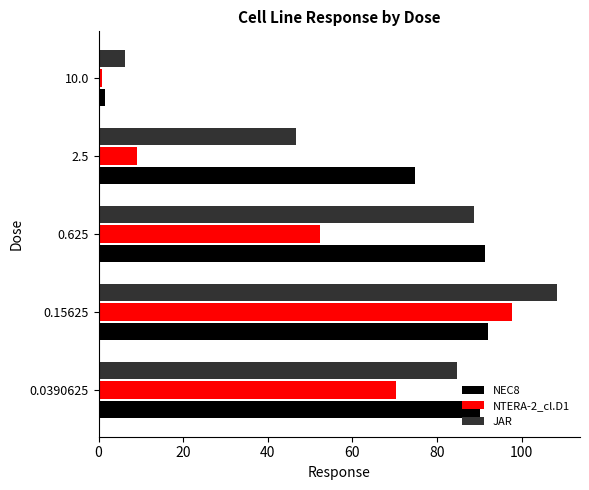

What is the difference between the second highest and second lowest values in the NEC8 series?

16.6